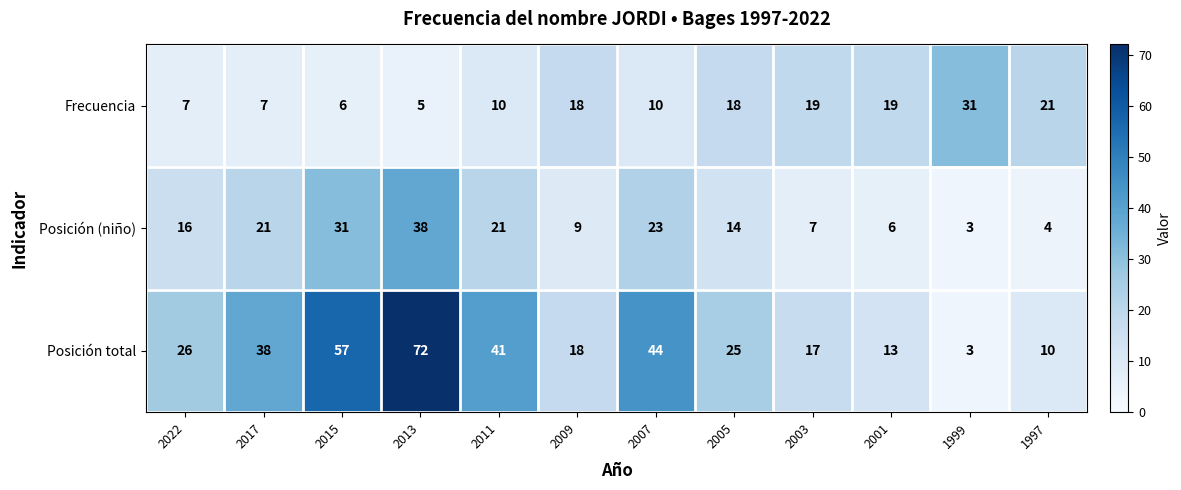

What is the sum of all Posición total values?

364